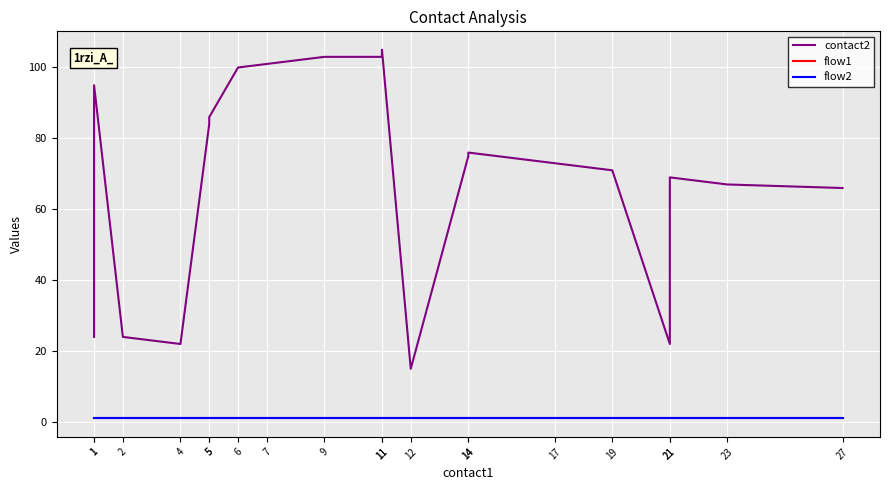

What is the lowest value of the flow2 series?

1